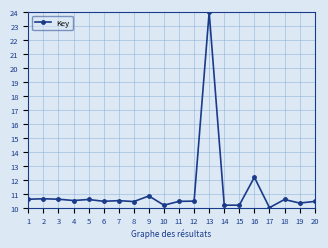

What is the average value?

11.2